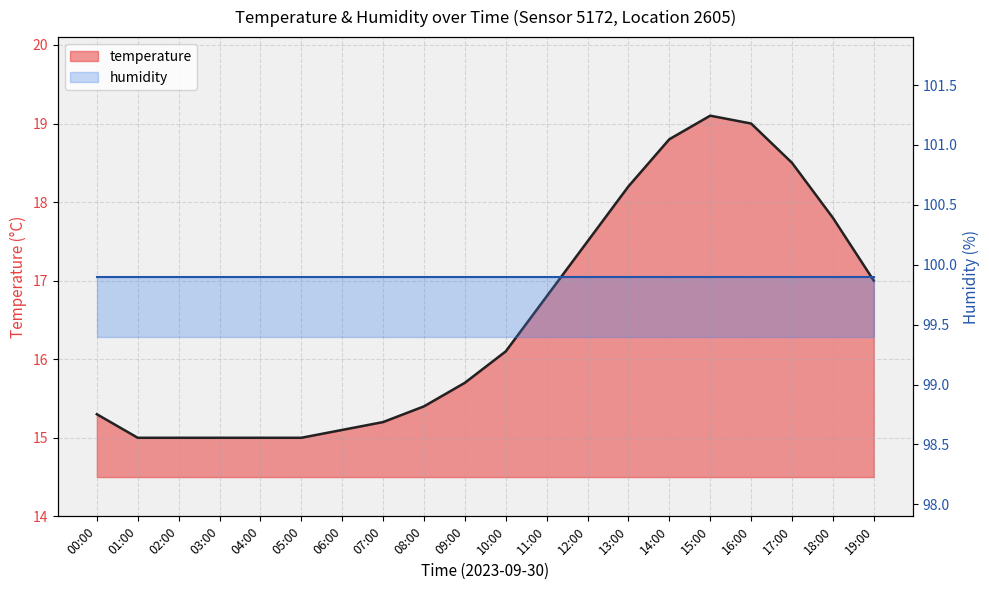

What is the sum of all values?

330.5